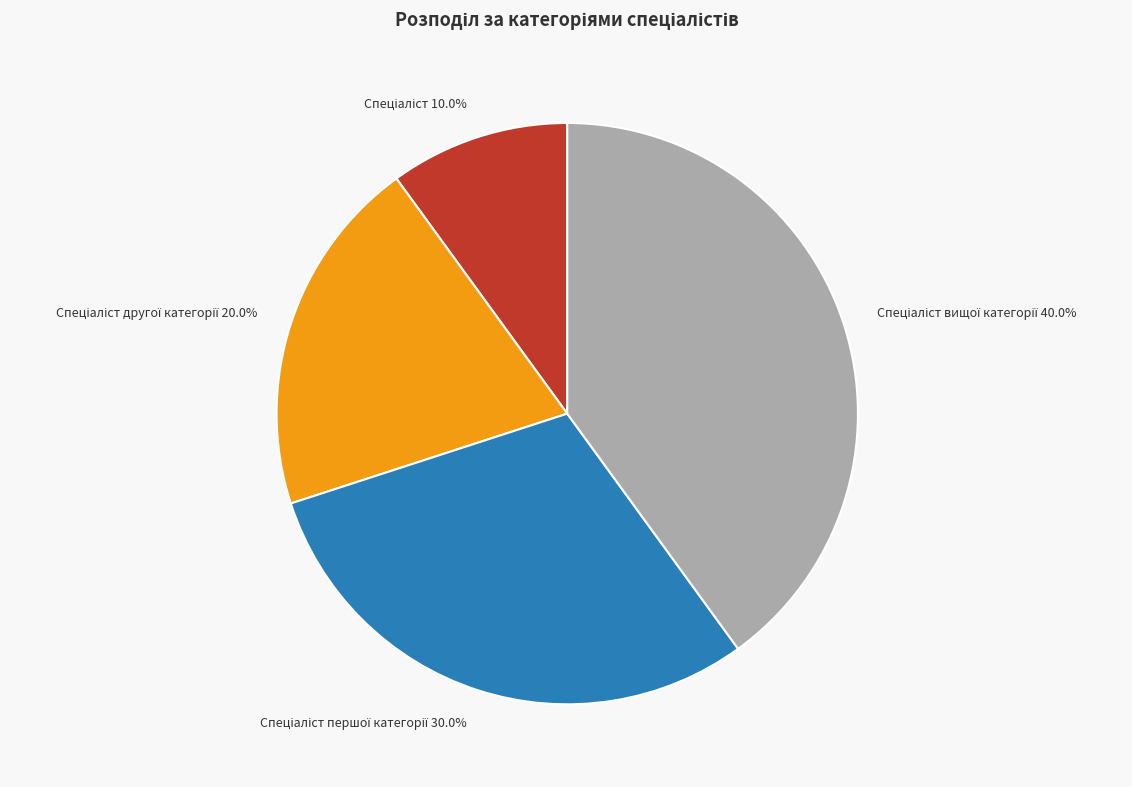

Is there a majority slice in this chart?

No